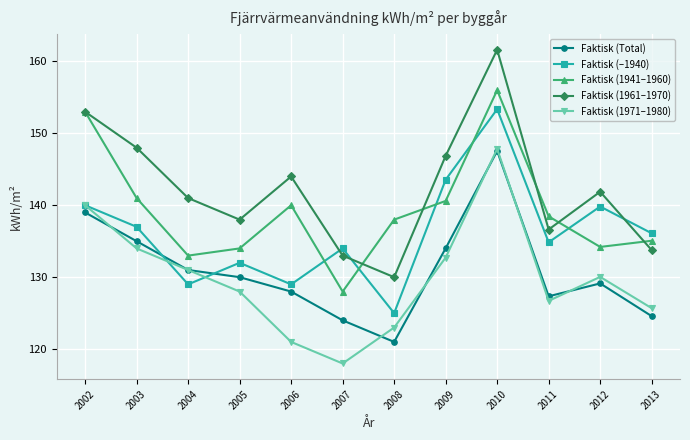

Is the value of Faktisk (1971–1980) at 2002 greater than the value of Faktisk (1941–1960) at 2004?

Yes